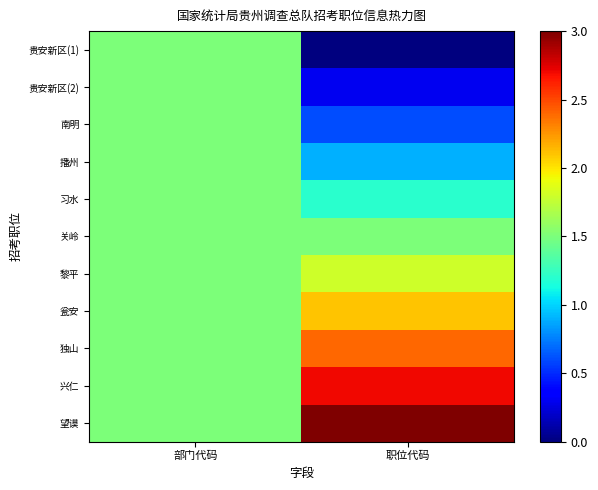

Reading left to right, extract all data points from this chart.

贵安新区(1): 部门代码=1.5	职位代码=0.0
贵安新区(2): 部门代码=1.5	职位代码=0.3
南明: 部门代码=1.5	职位代码=0.6
播州: 部门代码=1.5	职位代码=0.9
习水: 部门代码=1.5	职位代码=1.2
关岭: 部门代码=1.5	职位代码=1.5
黎平: 部门代码=1.5	职位代码=1.8
瓮安: 部门代码=1.5	职位代码=2.1
独山: 部门代码=1.5	职位代码=2.4
兴仁: 部门代码=1.5	职位代码=2.7
望谟: 部门代码=1.5	职位代码=3.0